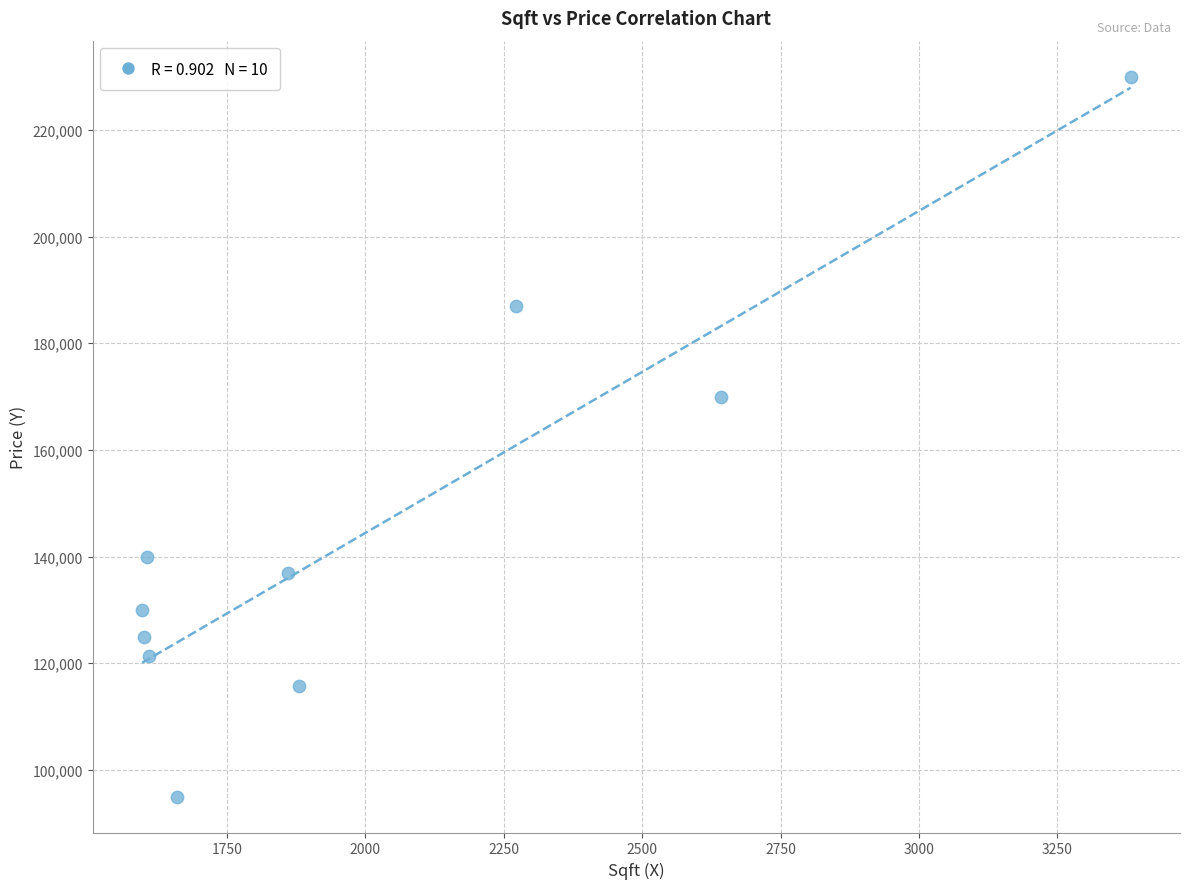

What Y value in the scatter plot is closest to 162500?

170000